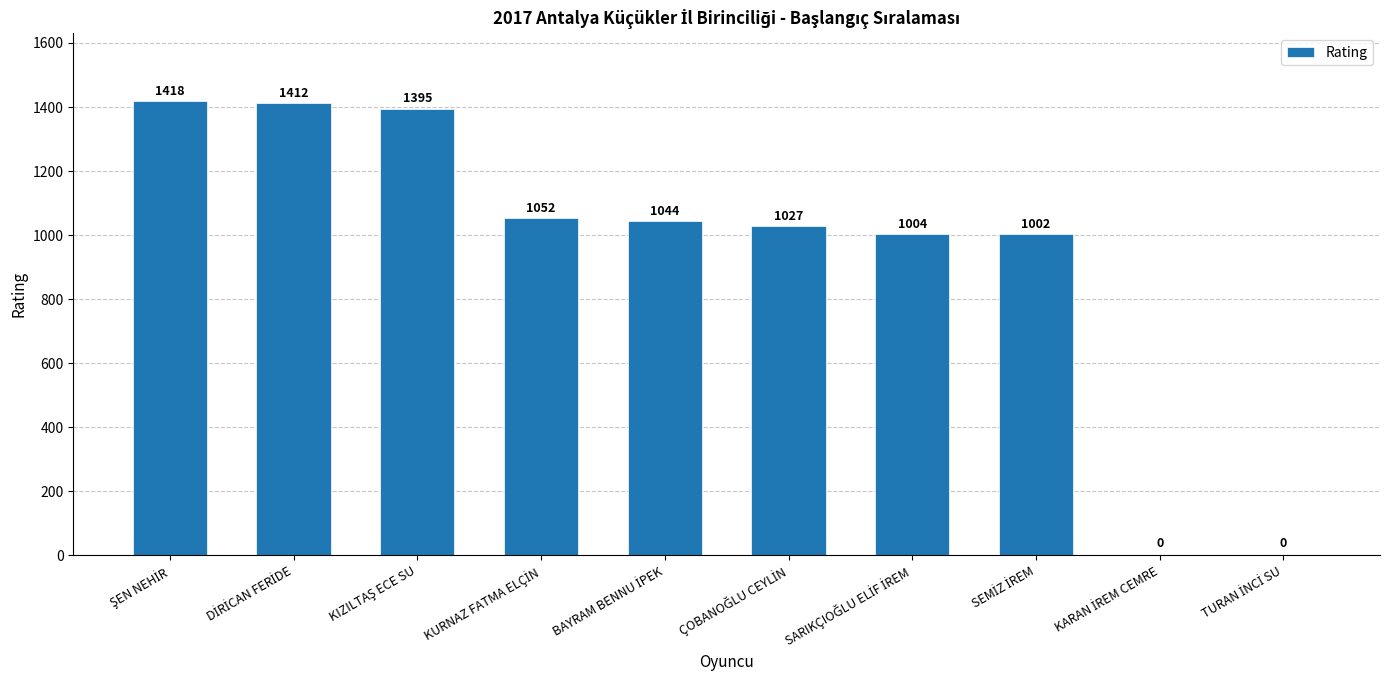

What is the sum of all values?

9354